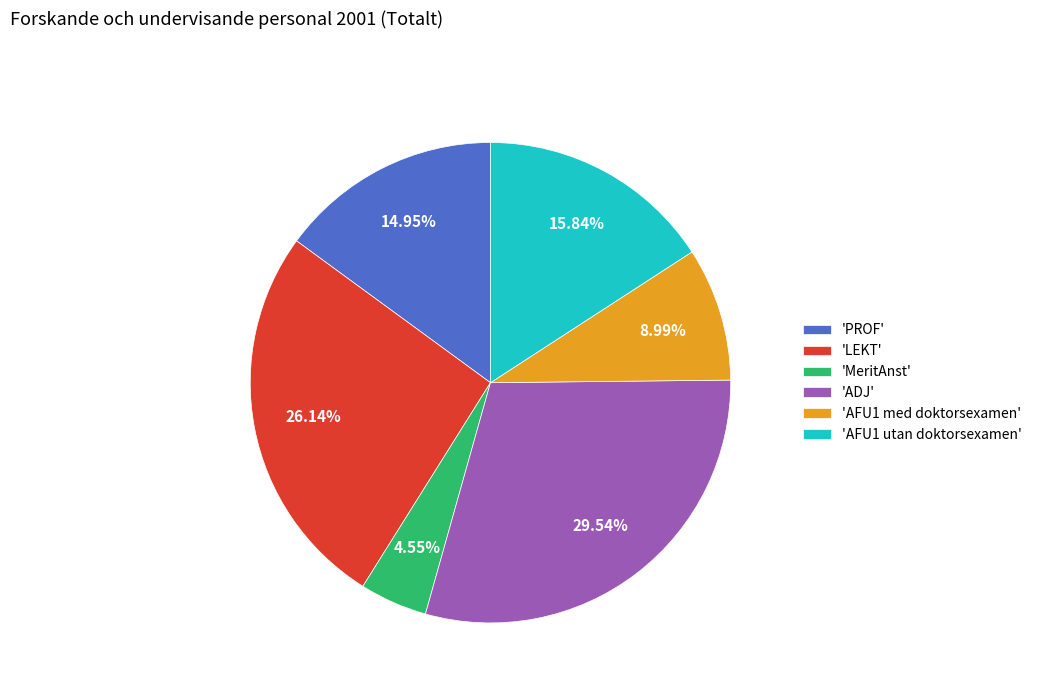

Which slice is the largest?

'ADJ'